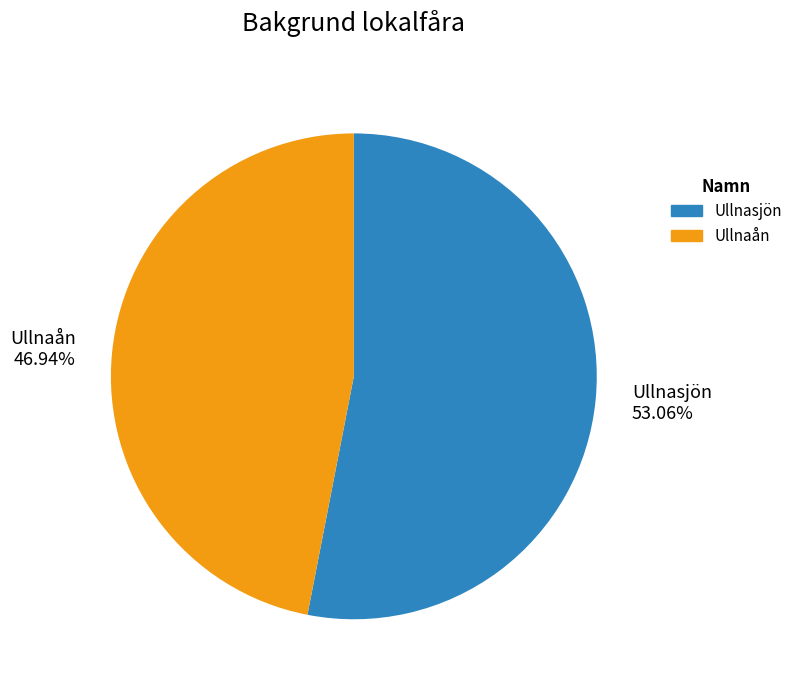

Is there any slice that represents more than half of the pie?

Yes